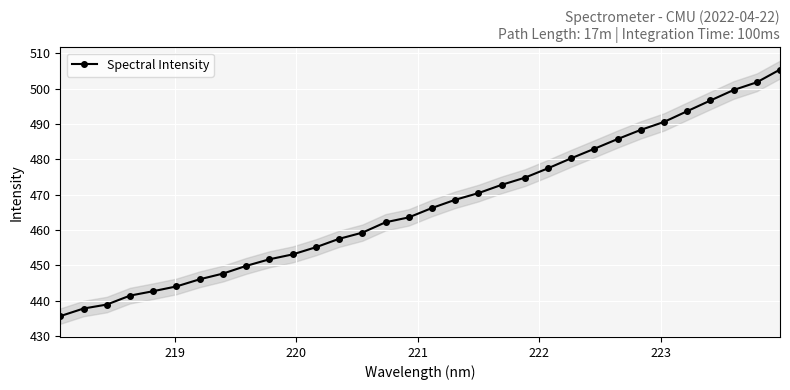

What is the maximum value shown in the chart?

505.4